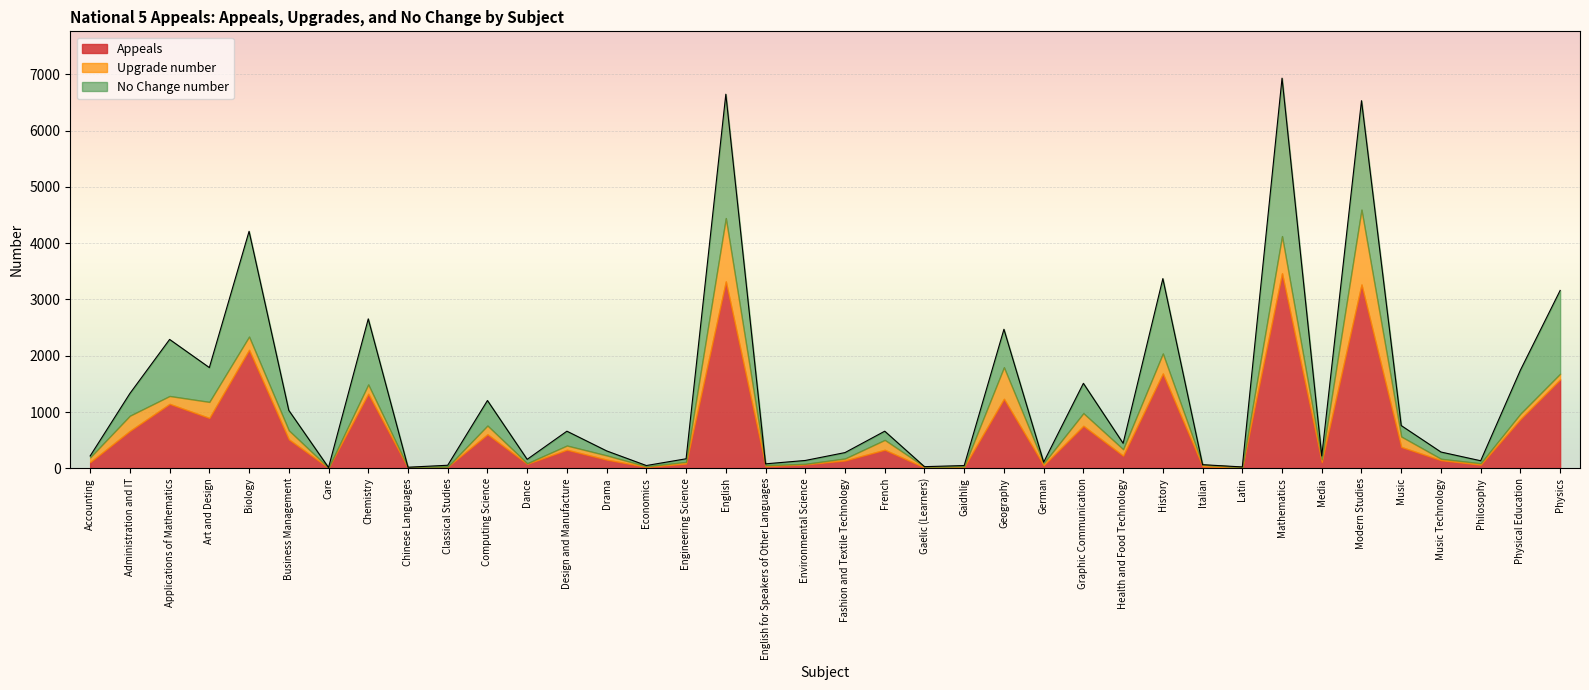

List the series in order of their overall mean, highest first.

Appeals, No Change number, Upgrade number